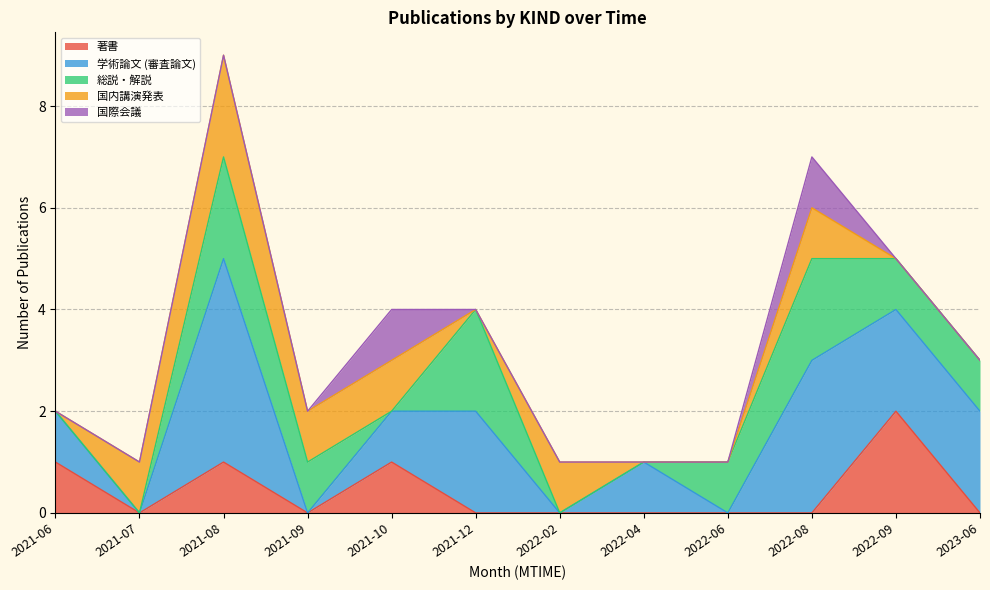

At which category is the sum across all series the highest?

2021-08